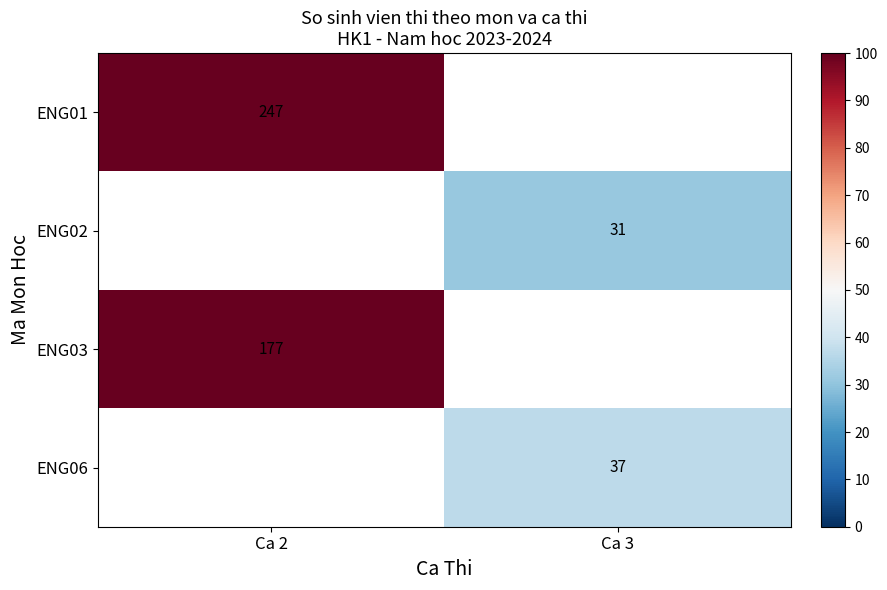

What is the smallest value displayed?

31.0